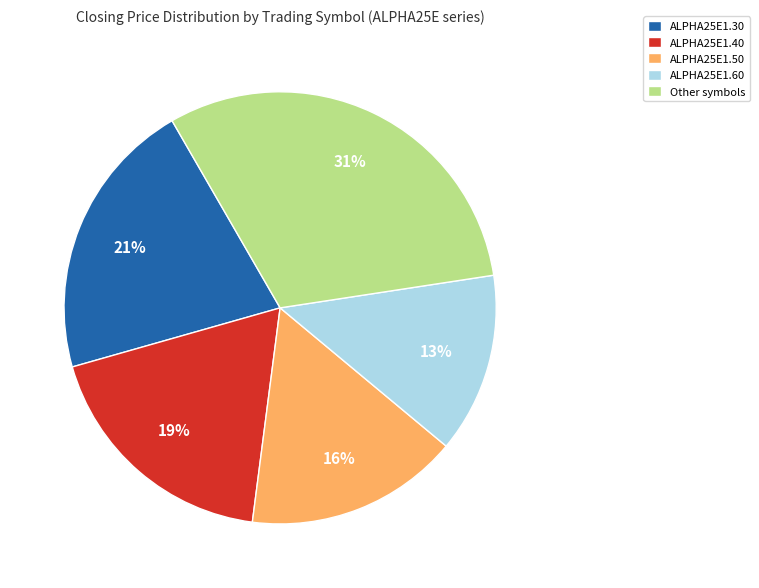

Count the number of slices in the pie.

5